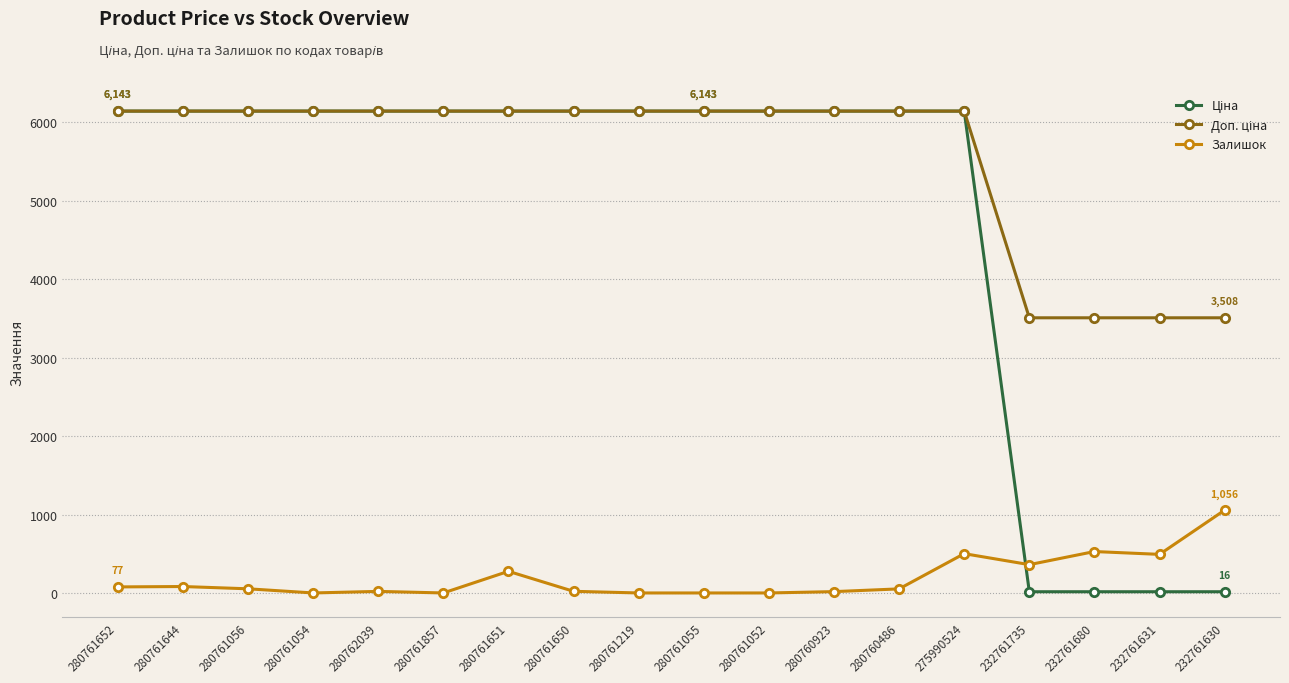

Is it true that Залишок equals 1056.0 at 232761630?

True